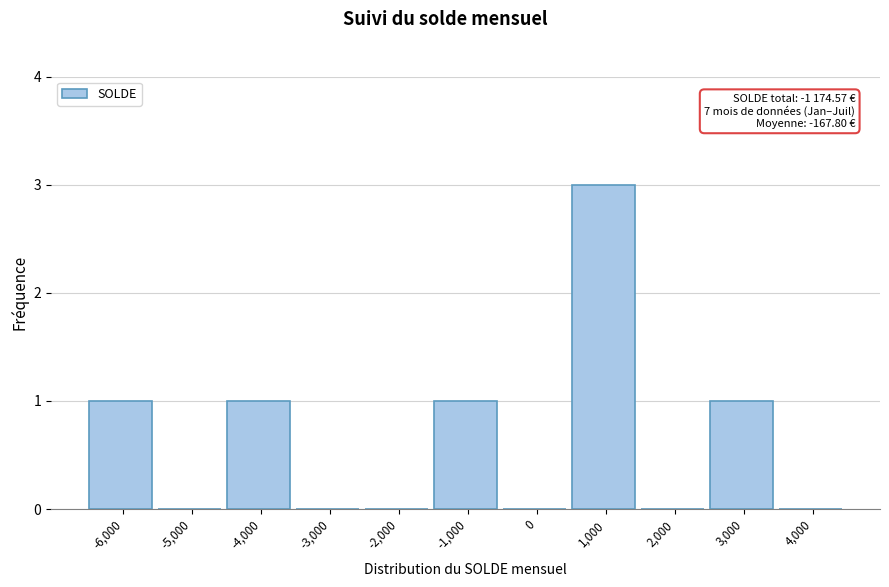

Reading right to left, transcribe all the data shown in this chart.

4,000=0	3,000=1	2,000=0	1,000=3	0=0	-1,000=1	-2,000=0	-3,000=0	-4,000=1	-5,000=0	-6,000=1